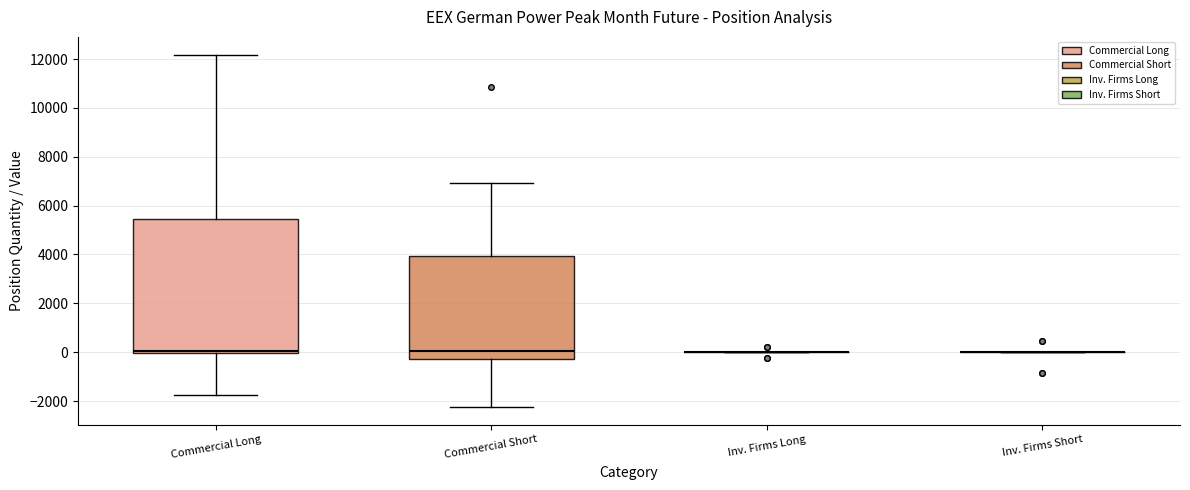

Which box is the tallest, from its lower edge to its upper edge?

Commercial Long